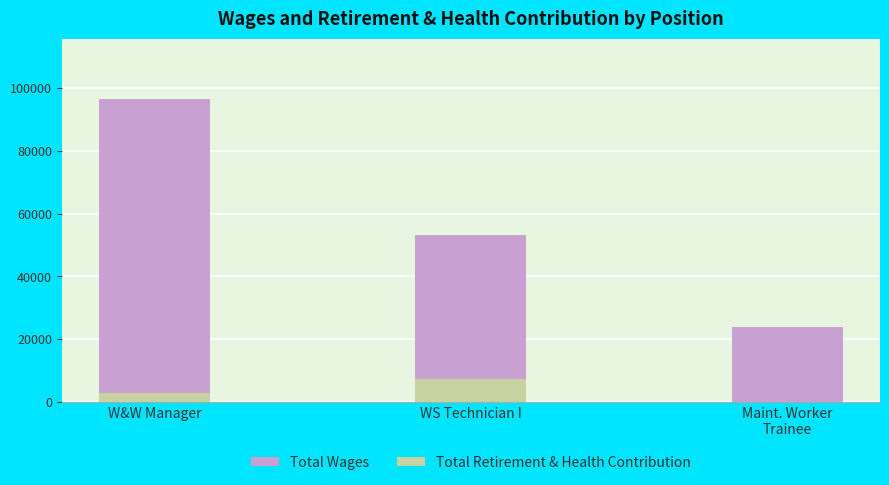

Reading left to right, what are all the values shown in this chart?

Total Wages: 96496	53191	23802
Total Retirement & Health Contribution: 3000	7491	0